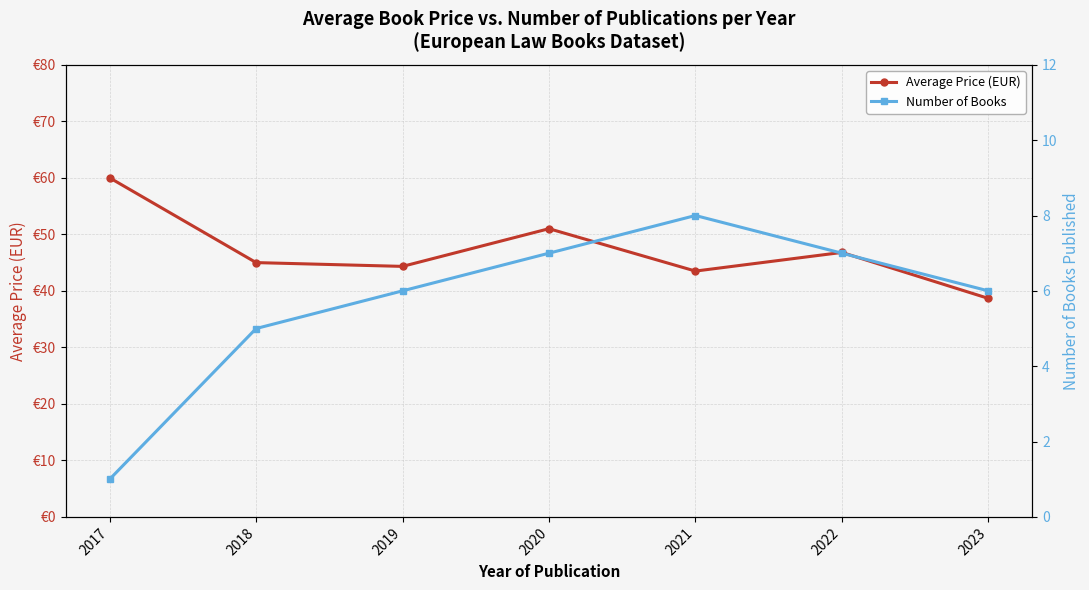

True or false: Average Price (EUR) and Number of Books cross at least once.

False